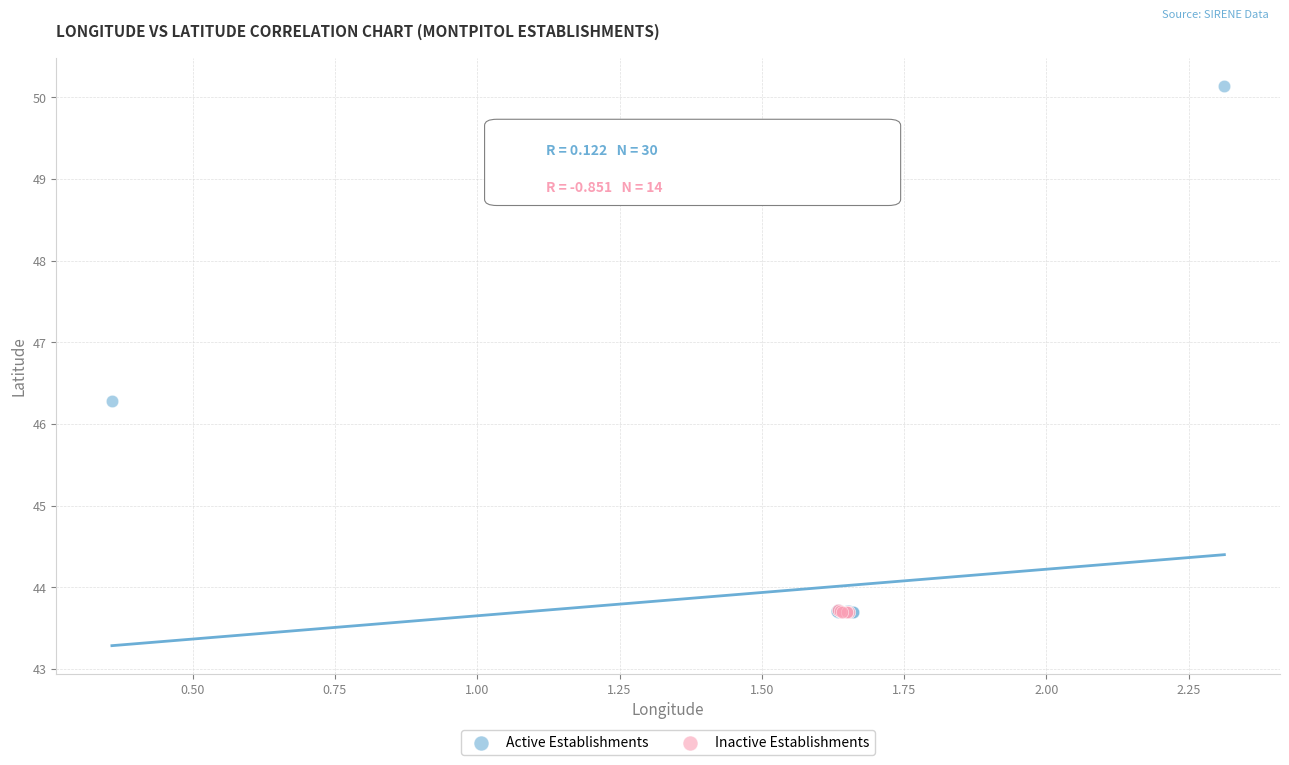

Which series contains the highest Y value?

Active Establishments